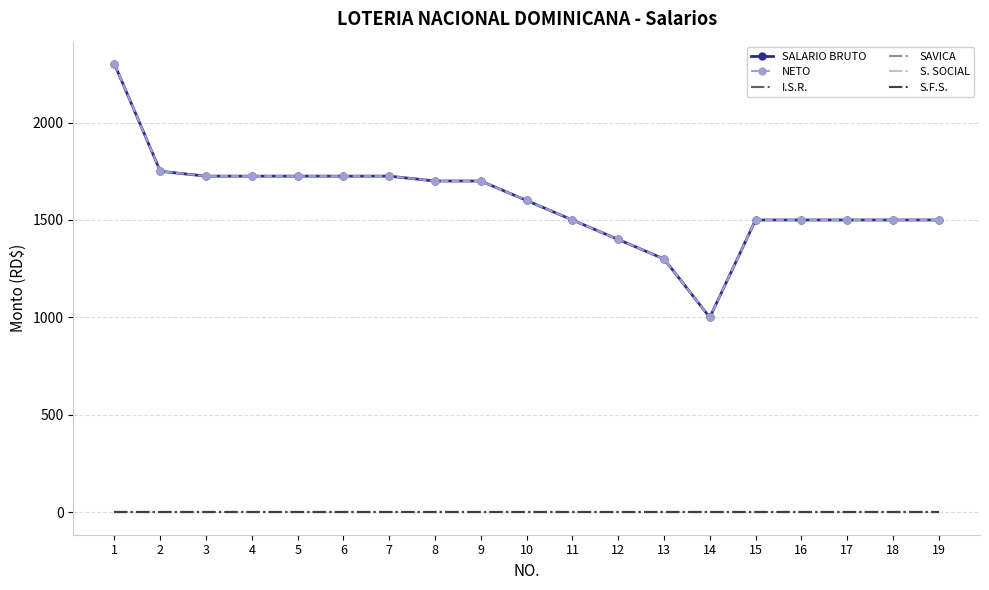

What is the sum of all NETO values?

30375